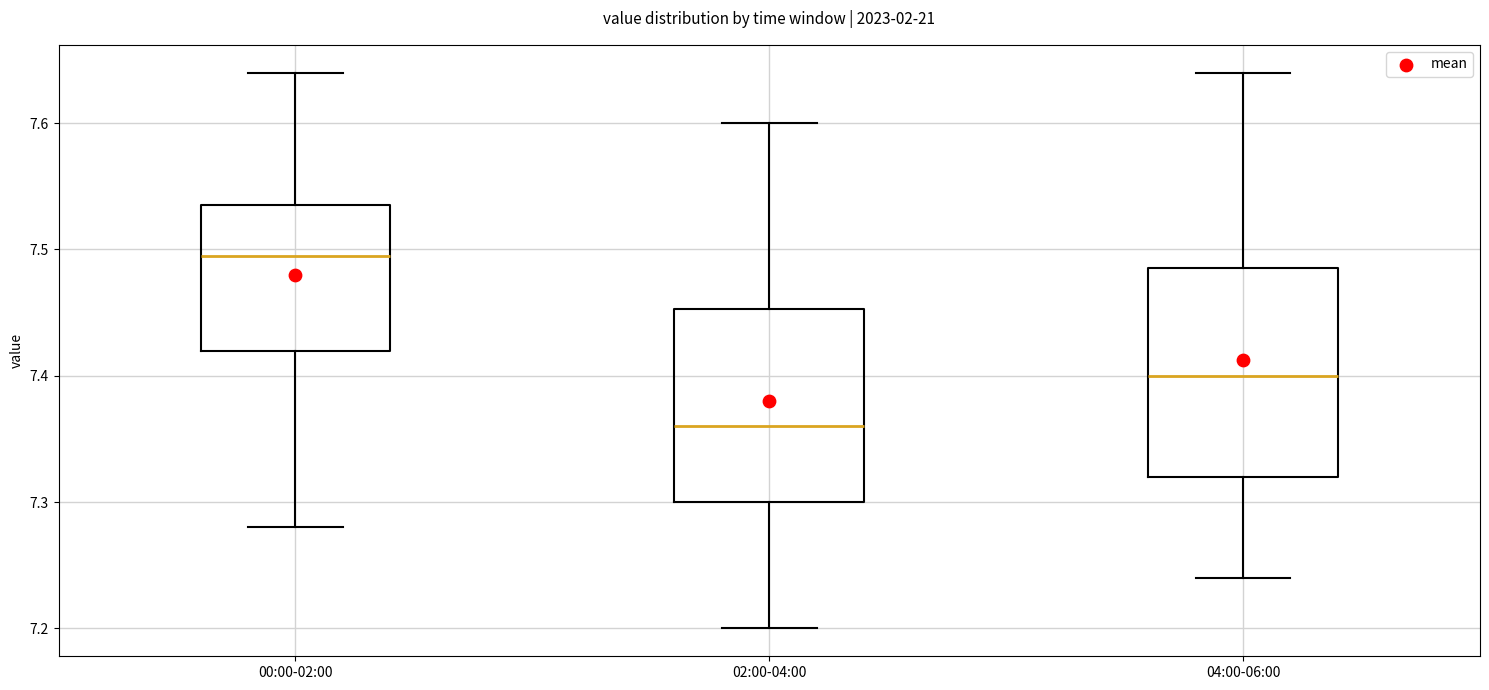

Reading left to right, read every box against the y-axis: the position of its median line, the range the box covers, and the ends of its whiskers. The values are not printed on the chart, so give them approximately, as read against the axis.

00:00-02:00: median 7.50, box 7.42 to 7.54, whiskers 7.28 to 7.64
02:00-04:00: median 7.36, box 7.30 to 7.45, whiskers 7.20 to 7.60
04:00-06:00: median 7.40, box 7.32 to 7.49, whiskers 7.24 to 7.64